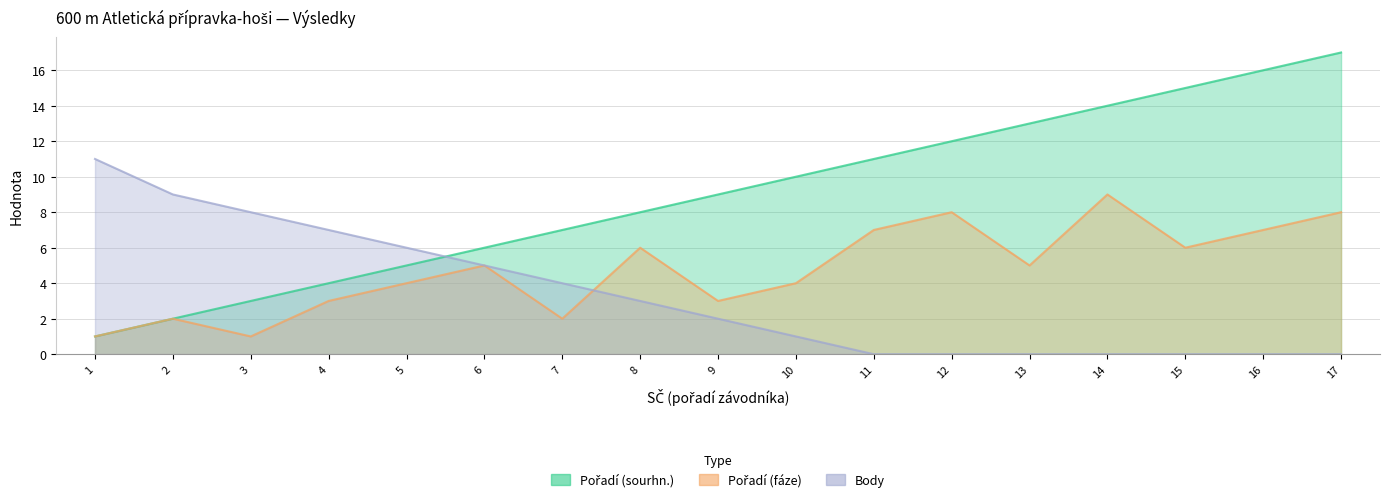

True or false: Pořadí (sourhn.) has a value of 11 at 11.

True